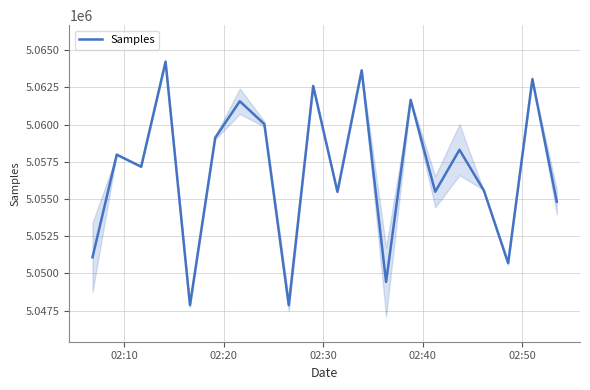

Count the number of values greater than 5057981.

9